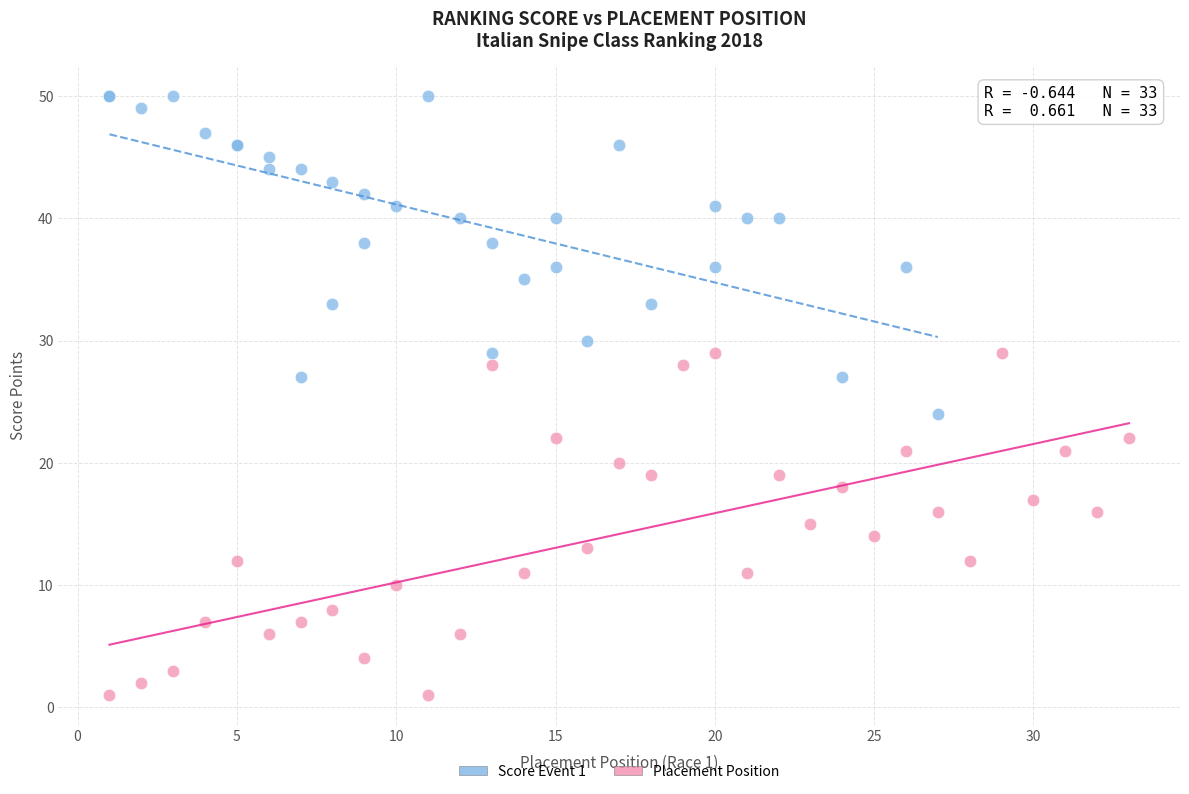

What are all the series names shown in the legend?

Score Event 1, Placement Position